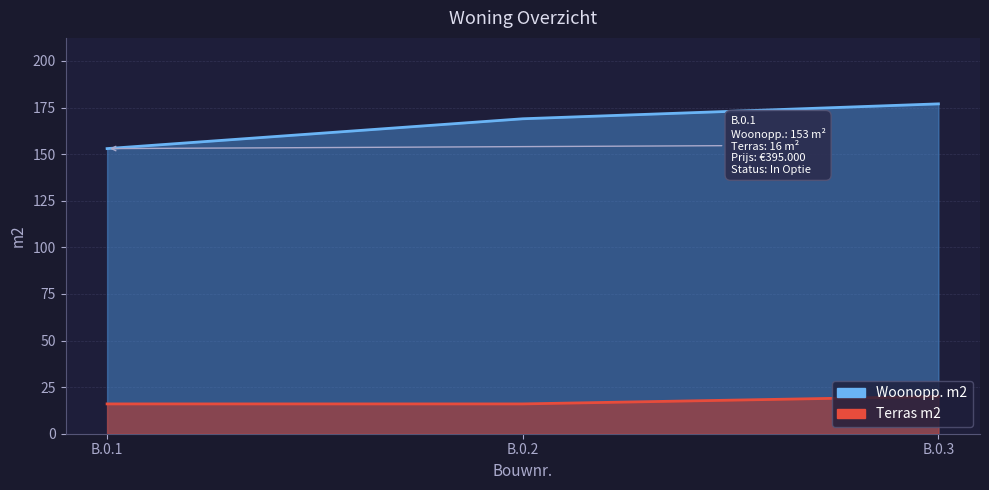

What is the highest value of the Terras m2 series?

20